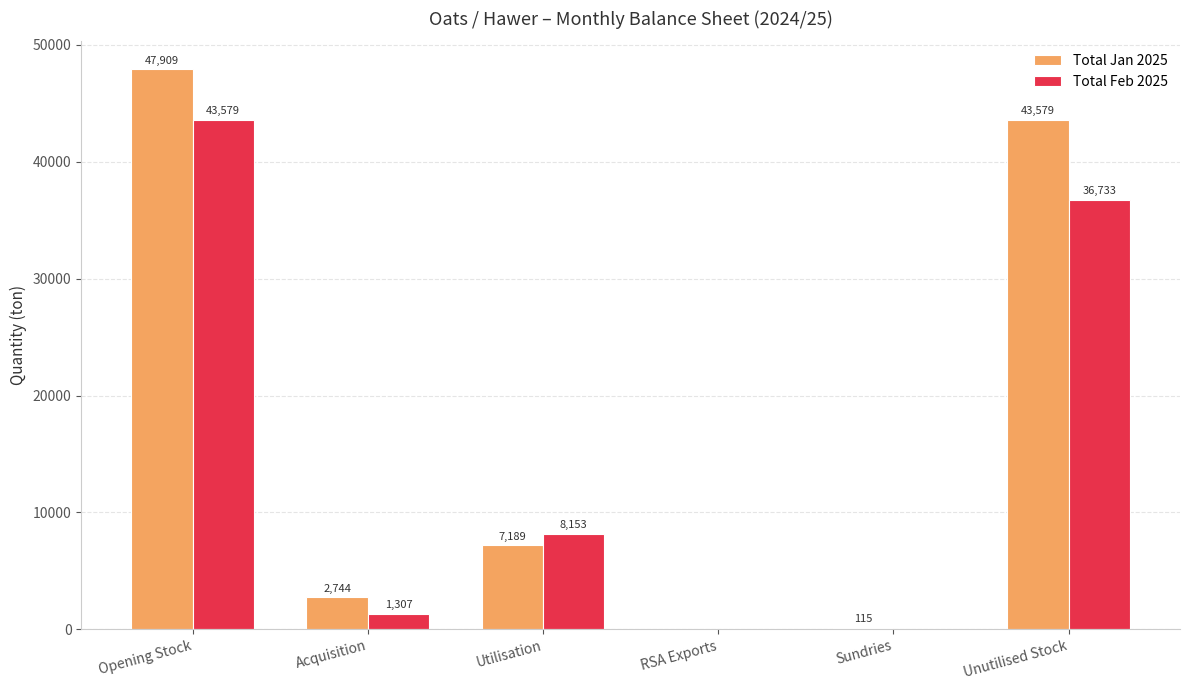

Which series has the widest spread of values?

Total Jan 2025